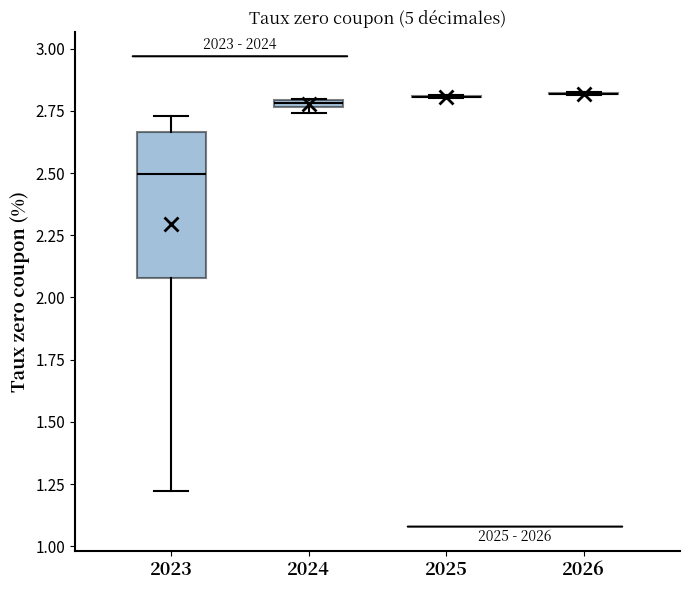

Where is the lower edge of the box at x = 2023 on the y-axis? The values are not printed on the chart, so give them approximately, as read against the axis.

2.10